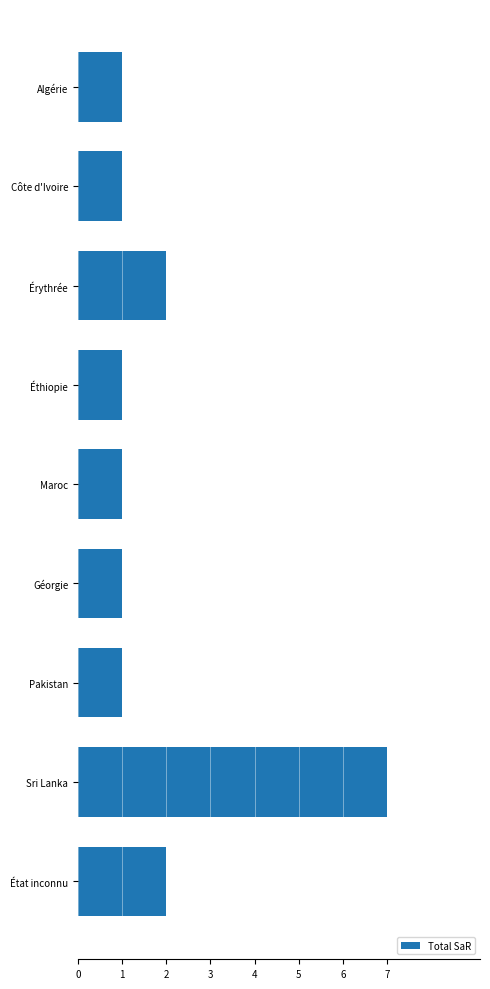

What is the greatest value displayed?

7